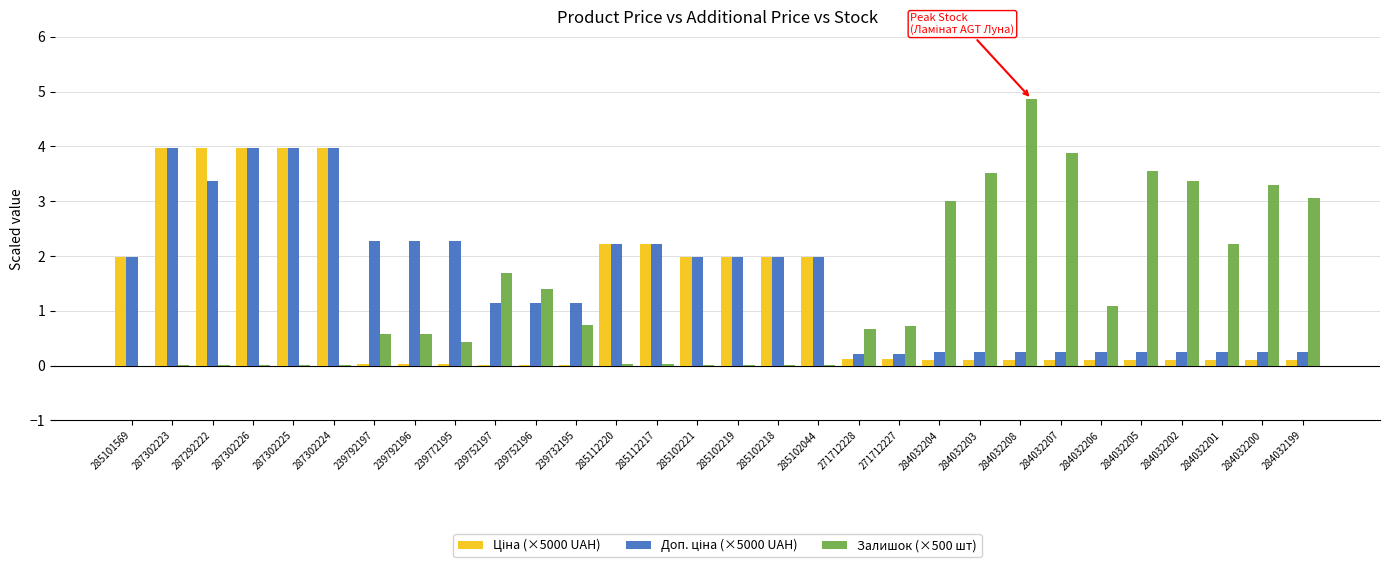

The Залишок (×500 шт) series shows 7.6 at 284032208. True or false?

False